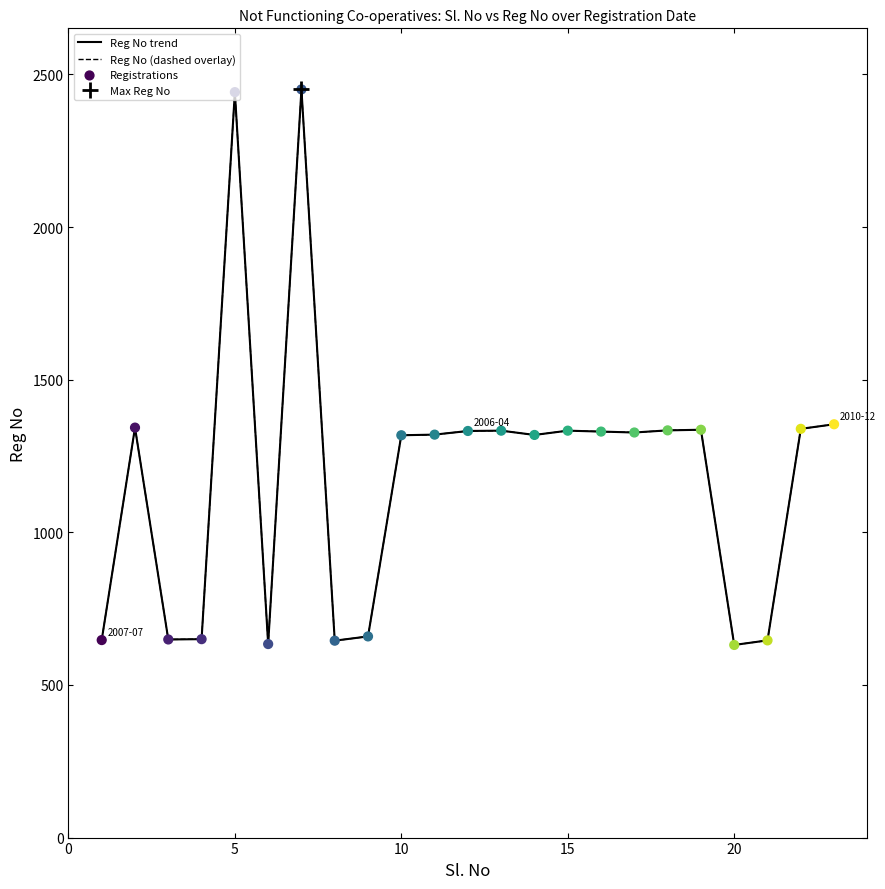

Which series reaches the minimum Y coordinate?

Reg No trend